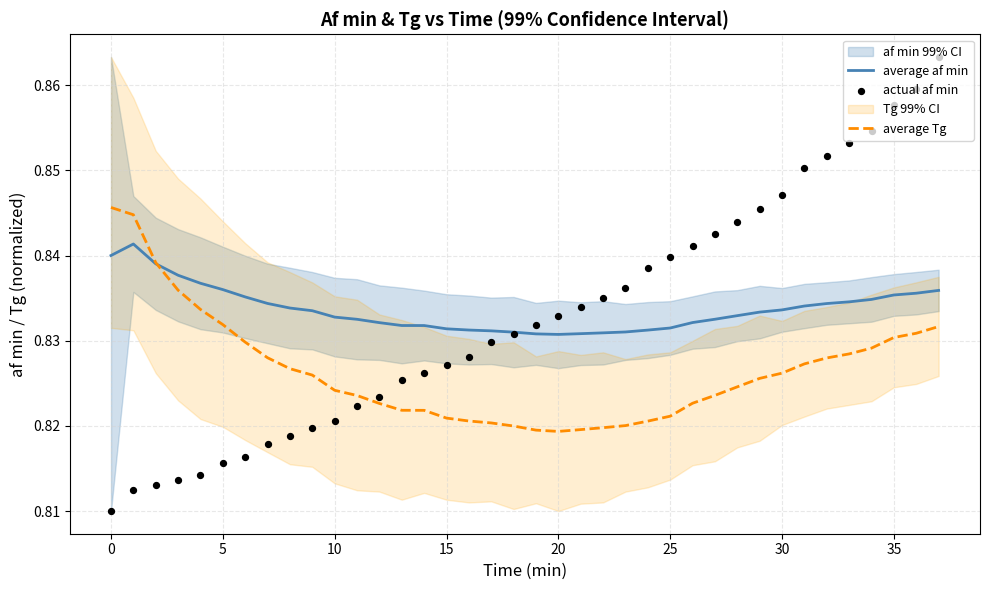

Which series reaches the maximum Y coordinate?

actual af min